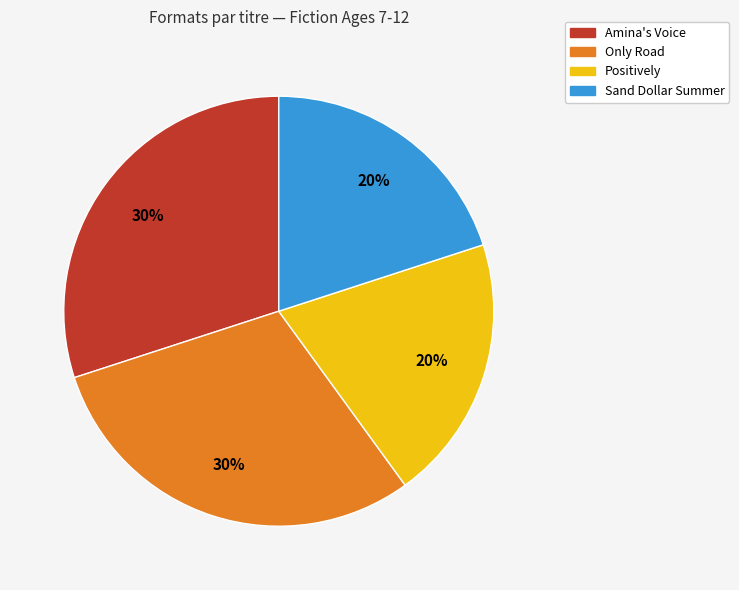

Does Amina's Voice represent more than half of the total?

No